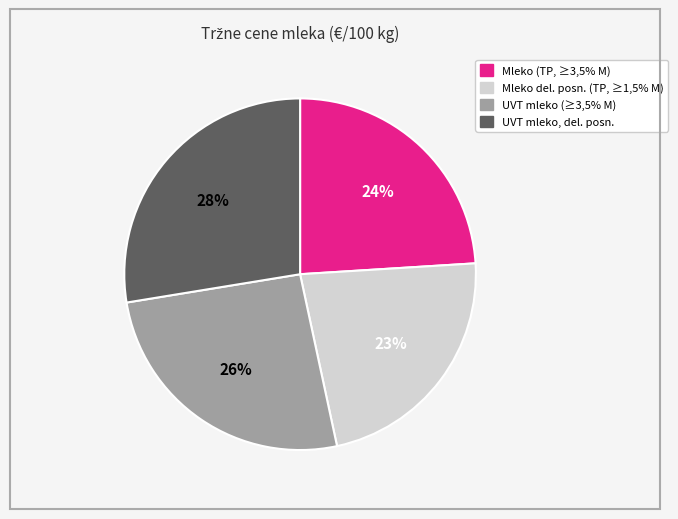

Which category has the biggest portion of the pie?

UVT mleko, del. posn.